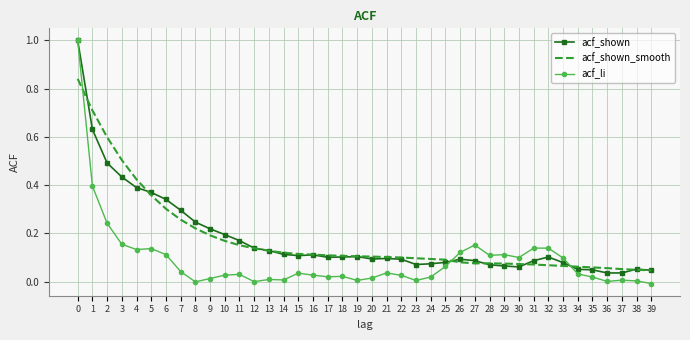

Is the value of acf_li at 12 greater than the value of acf_shown_smooth at 13?

No